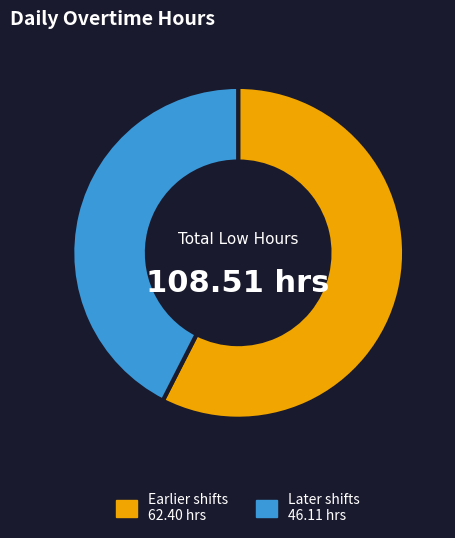

Which category has the smallest portion of the pie?

Later shifts 46.11 hrs